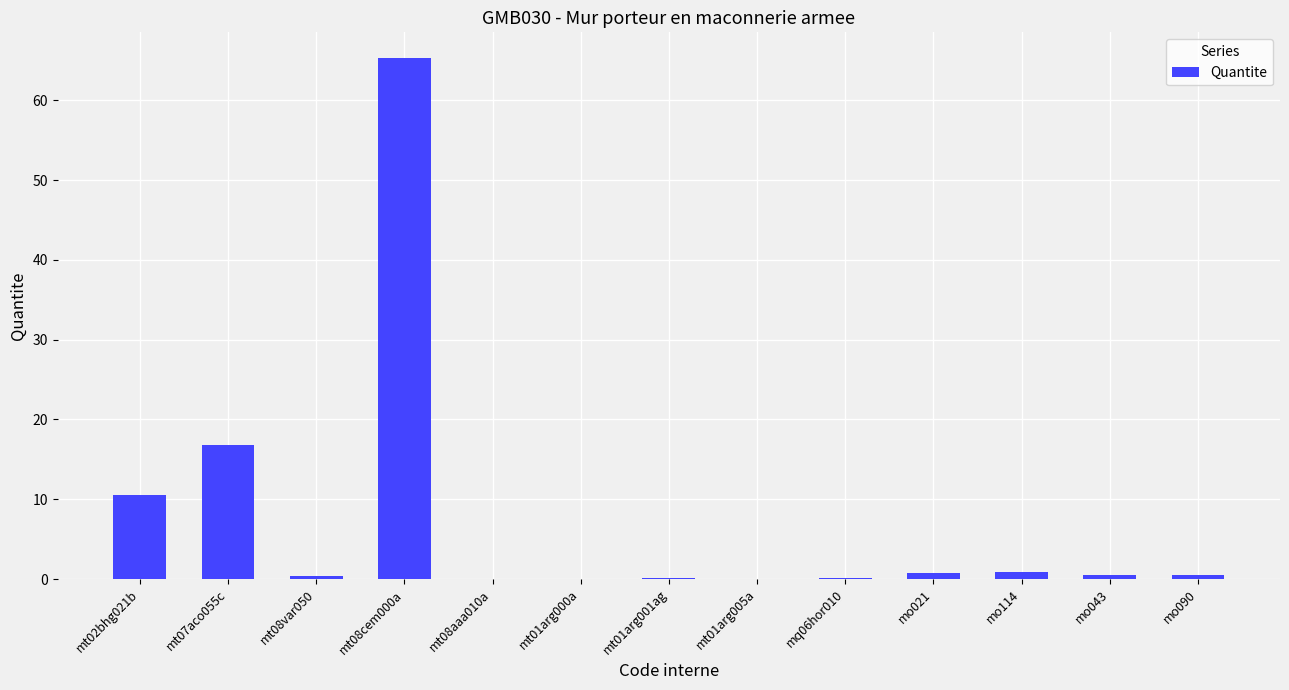

At which label is the value closest to 32?

mt07aco055c